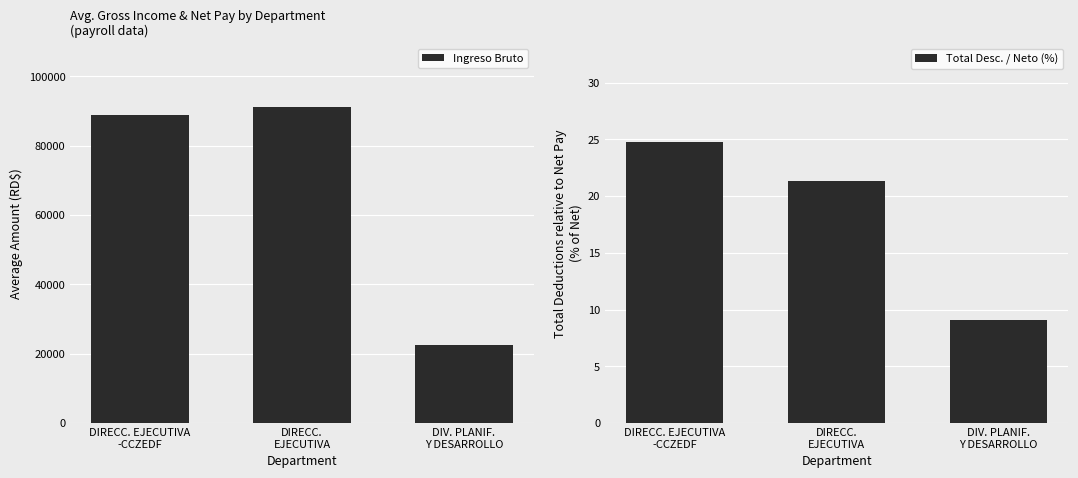

Rank the series by their average value, from lowest to highest.

Total Desc. / Neto (%), Ingreso Bruto